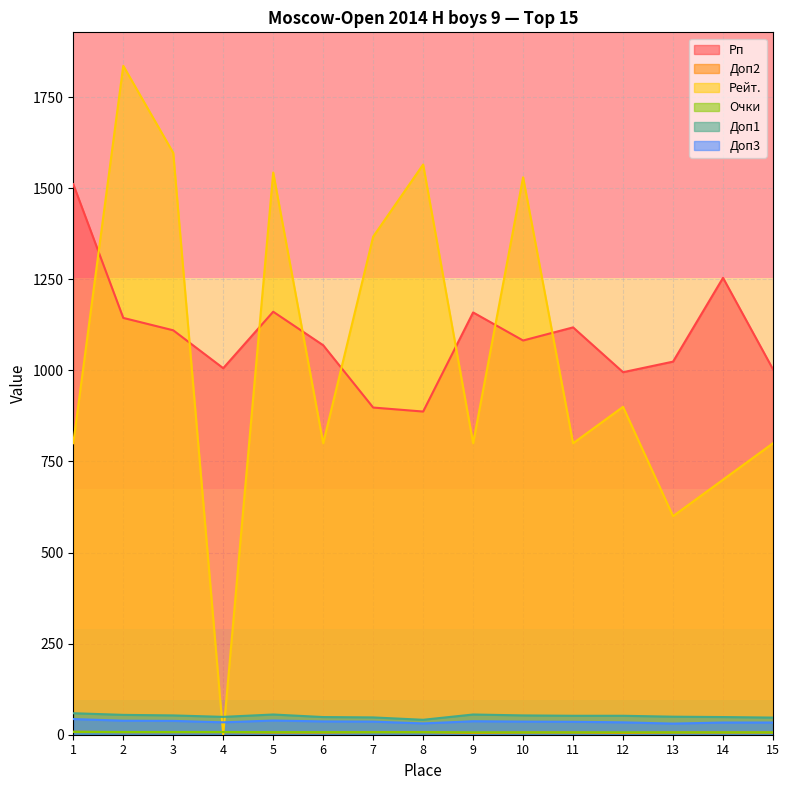

At how many categories does at least one series exceed 144?

15